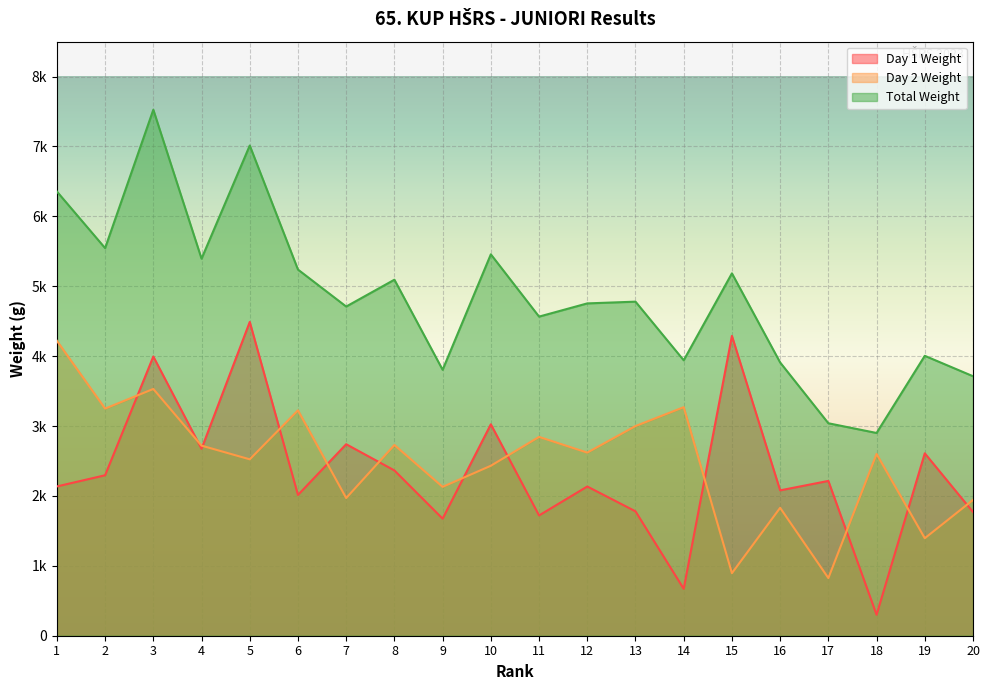

Reading right to left, what are all the values shown in this chart?

Day 1 Weight: 1770	2610	300	2215	2080	4290	671	1780	2135	1721	3025	1675	2365	2740	2014	4490	2675	3995	2296	2136
Day 2 Weight: 1943	1395	2601	825	1830	895	3270	3000	2620	2845	2432	2130	2729	1970	3225	2524	2720	3531	3250	4220
Total Weight: 3713	4005	2901	3040	3910	5185	3941	4780	4755	4566	5457	3805	5094	4710	5239	7014	5395	7526	5546	6356